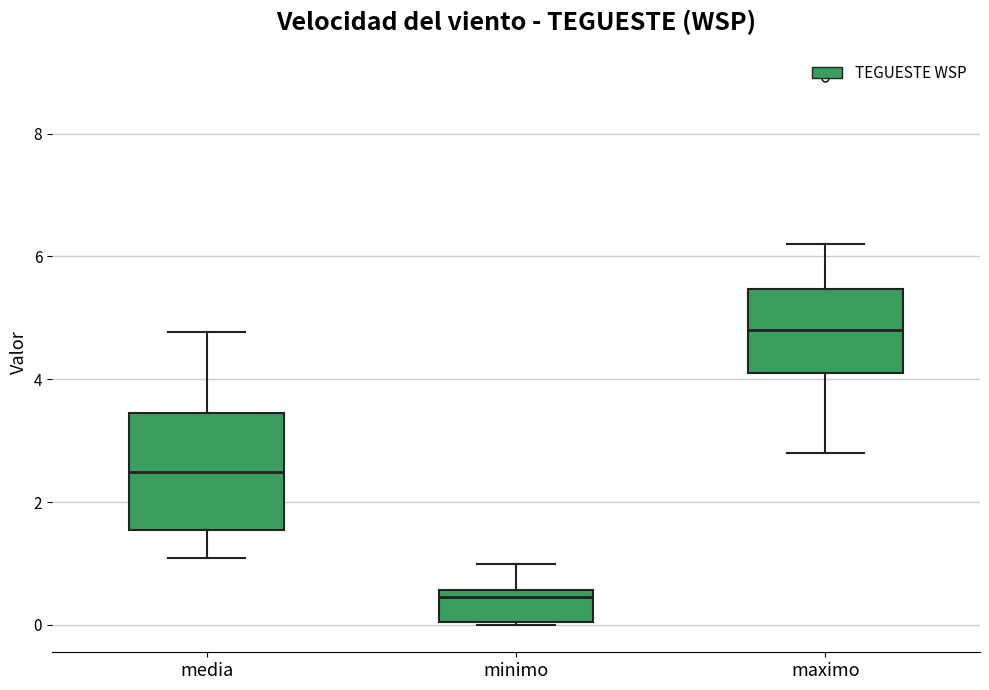

Reading left to right, read every box against the y-axis: the position of its median line, the range the box covers, and the ends of its whiskers. The values are not printed on the chart, so give them approximately, as read against the axis.

media: median 2.4, box 1.6 to 3.4, whiskers 1.0 to 4.8
minimo: median 0.4, box 0.0 to 0.6, whiskers 0.0 to 1.0
maximo: median 4.8, box 4.2 to 5.4, whiskers 2.8 to 6.2